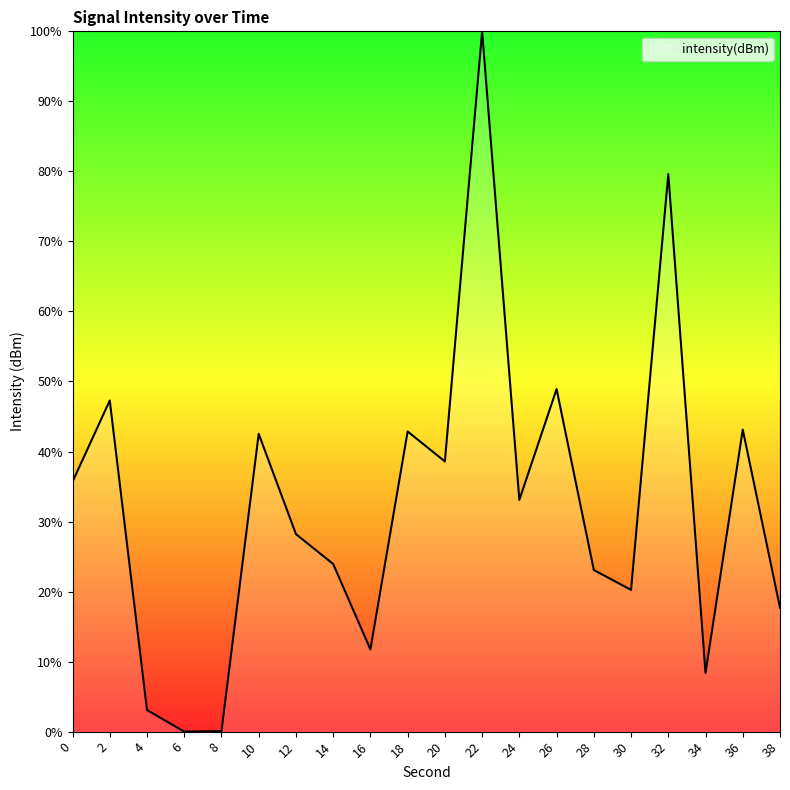

Which label corresponds to the largest value in the chart?

22